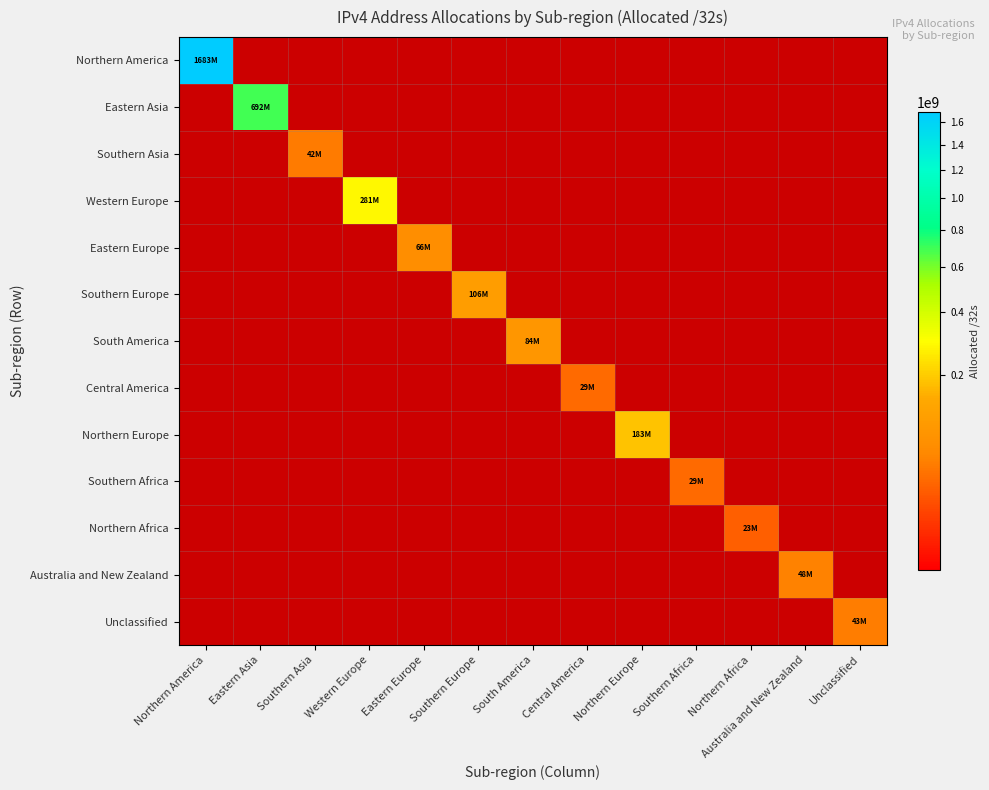

The Southern Asia series shows 1.8 at Northern America. True or false?

False